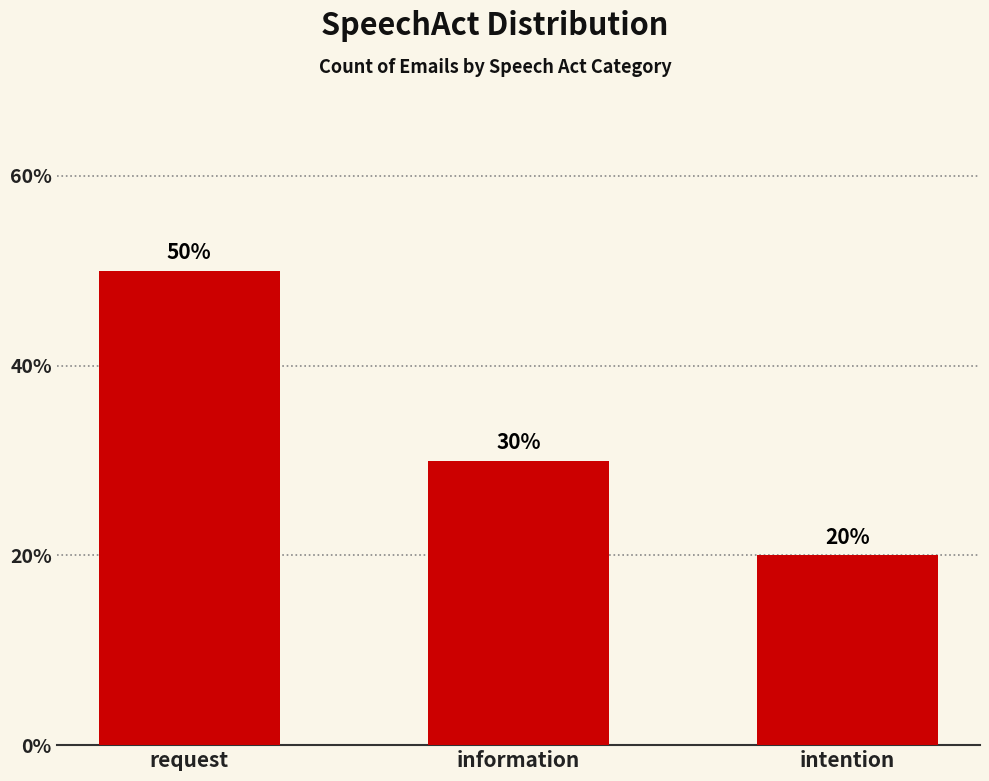

Are the bars horizontal?

No